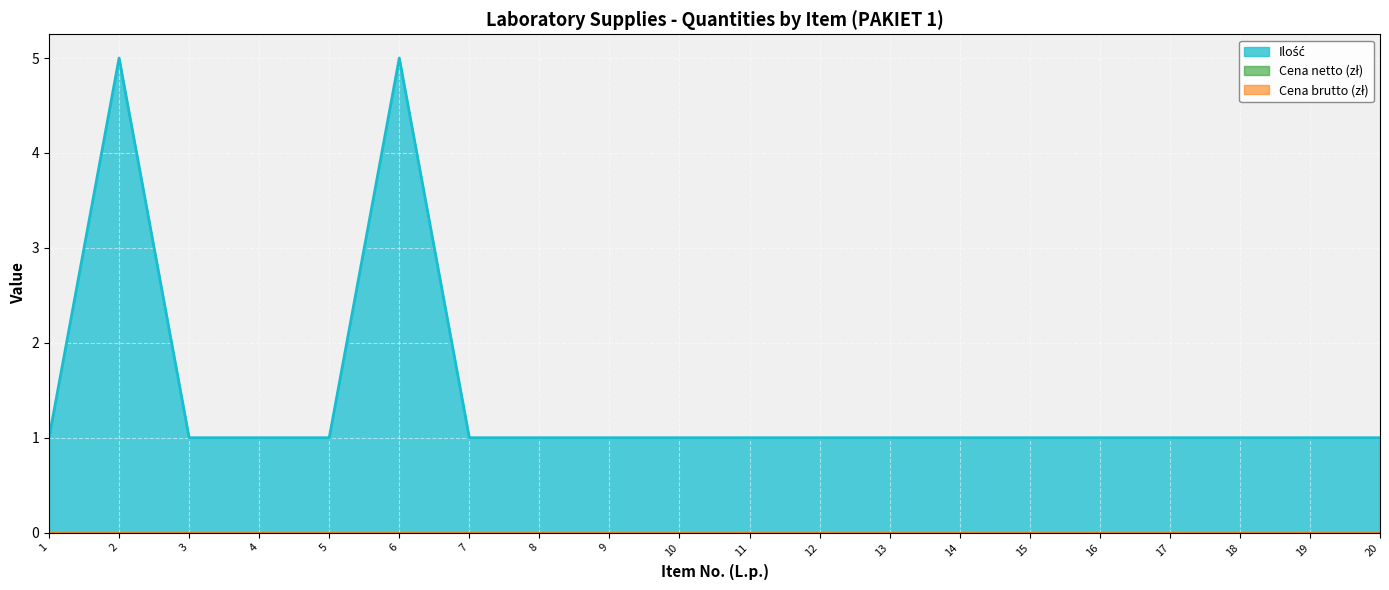

How many interior local peaks does the Ilość series have?

2